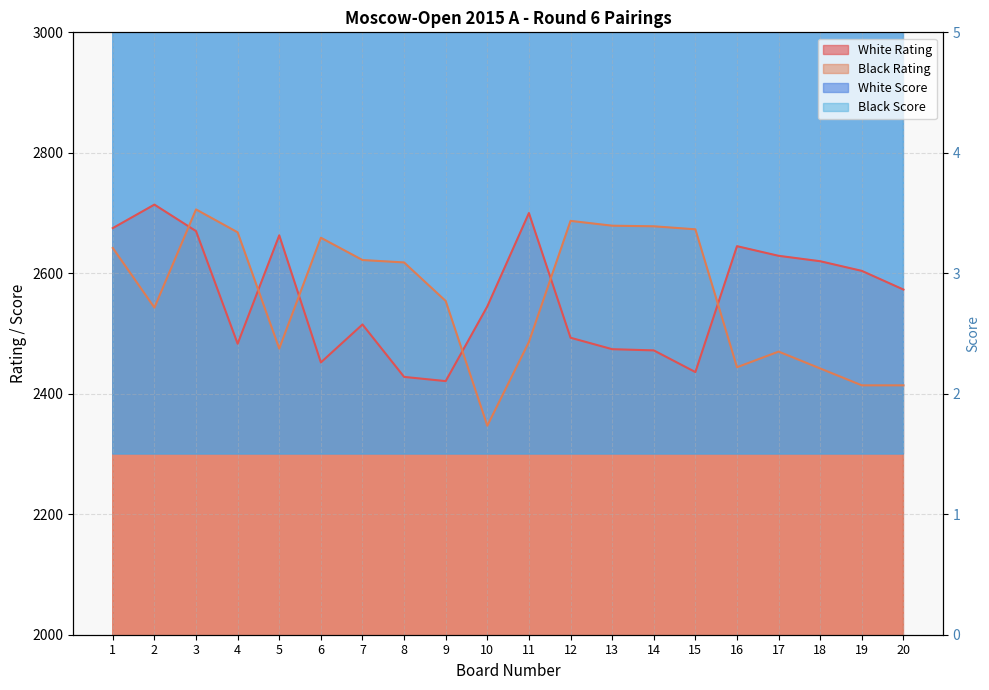

True or false: White Score and Black Score intersect in this chart.

False